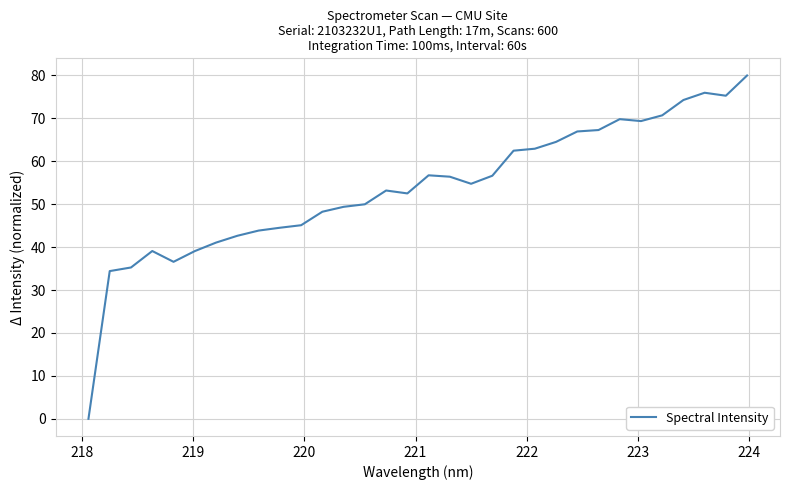

What is the maximum value shown in the chart?

80.0